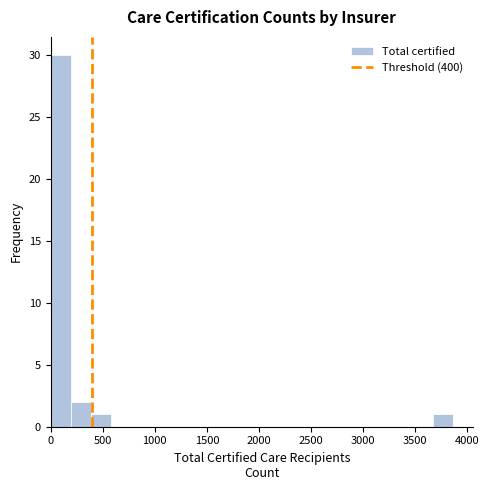

Around what value on the x-axis is the tallest bar? Give the approximate position of its centre, as read against the axis.

100